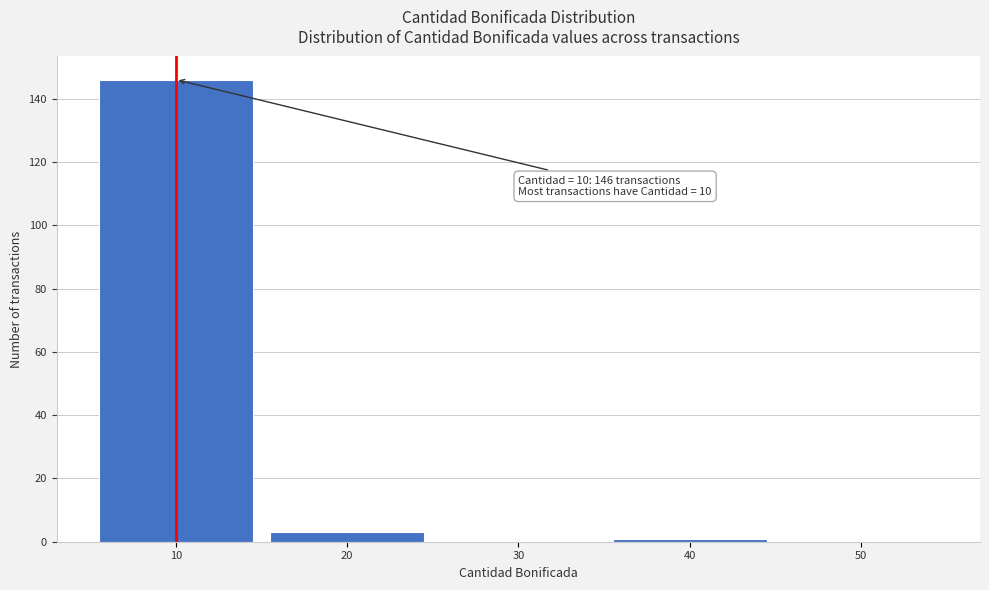

Reading right to left, list all the values displayed in this chart.

50=0	40=1	30=0	20=3	10=146